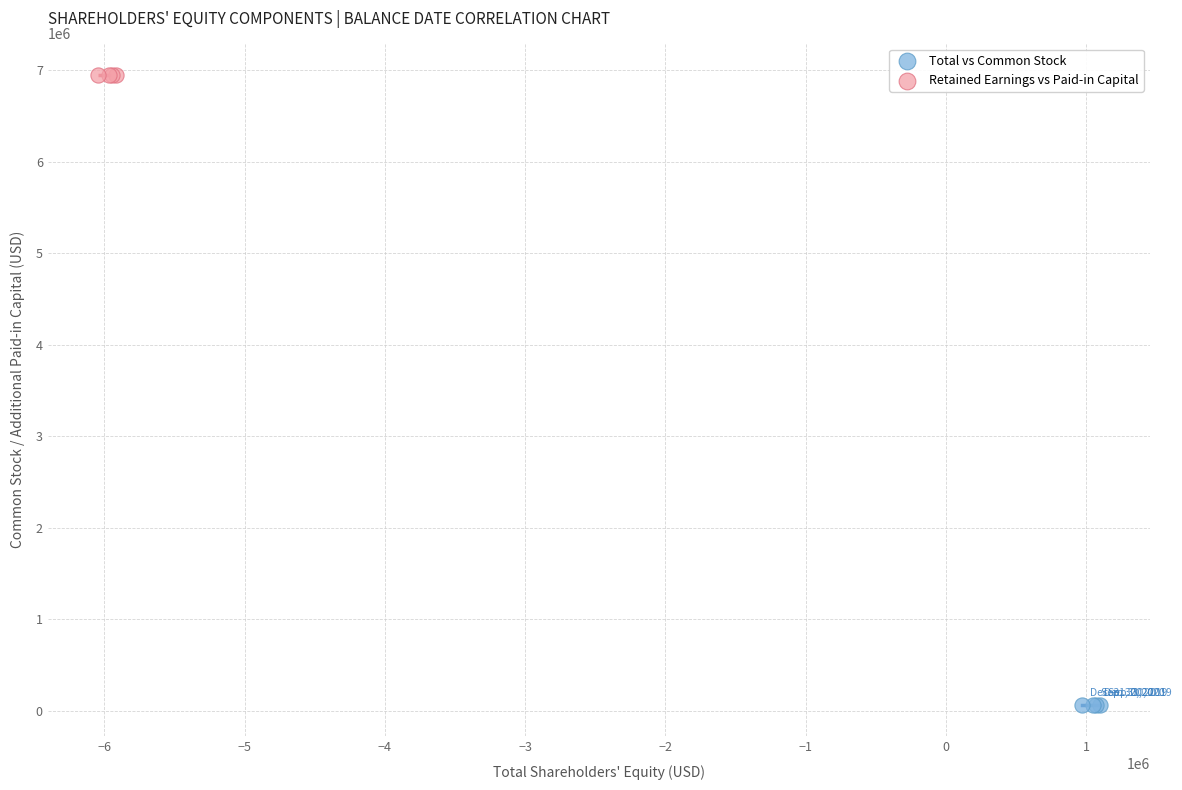

Which series reaches the maximum Y coordinate?

Retained Earnings vs Paid-in Capital